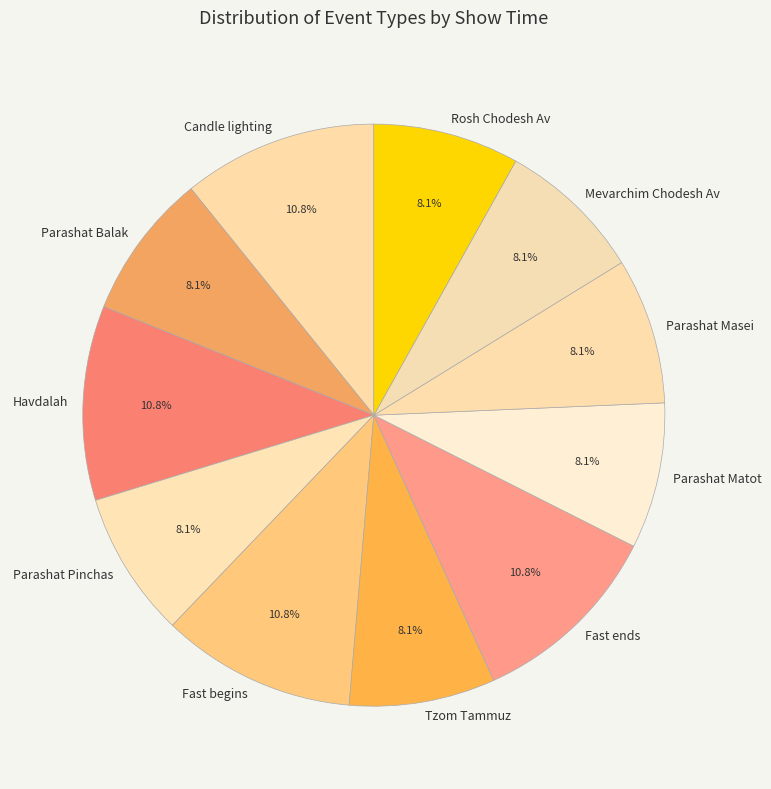

What percentage is the Parashat Pinchas slice, to the nearest percent?

8%